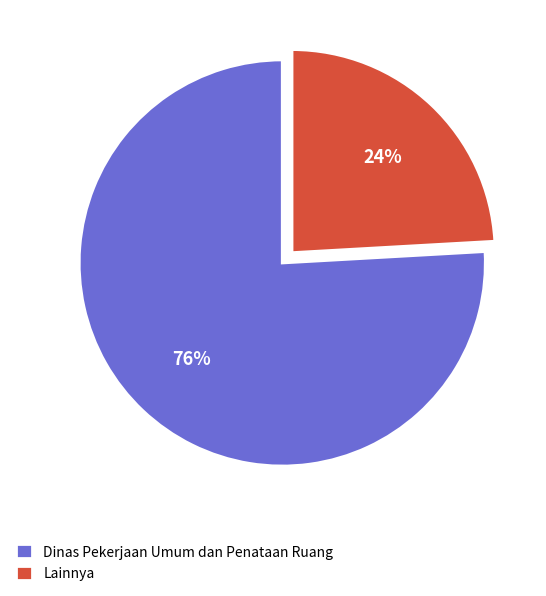

True or false: Dinas Pekerjaan Umum dan Penataan Ruang accounts for 88% of the total.

False